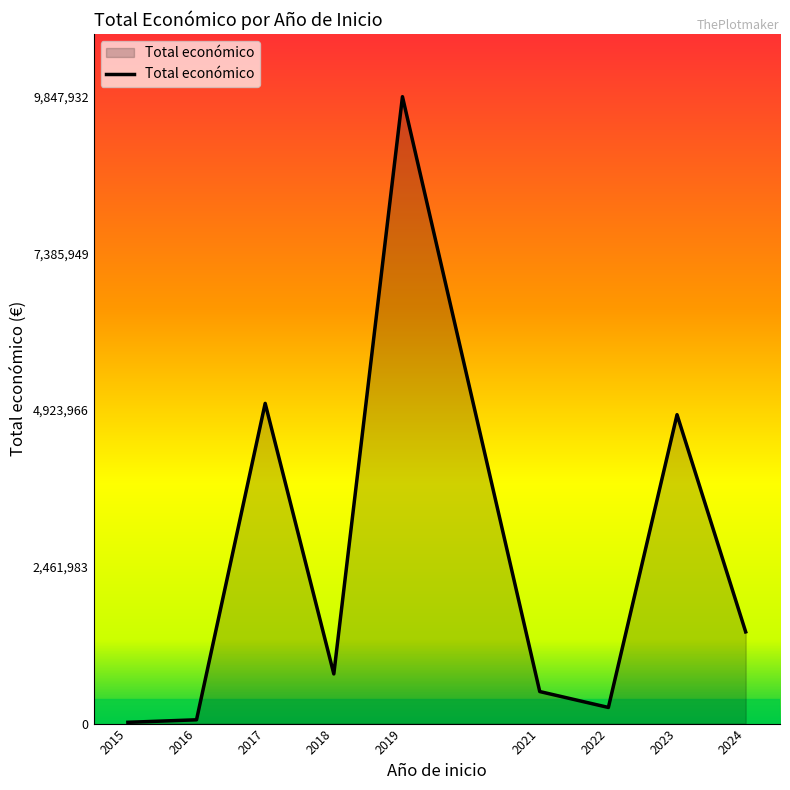

Does the chart have visible grid lines?

No